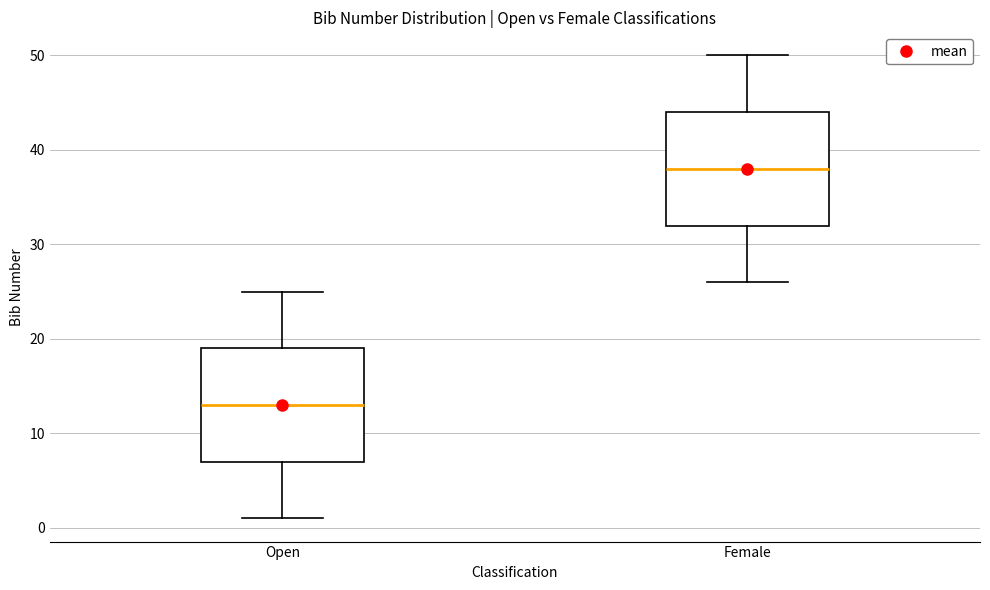

Reading left to right, read every box against the y-axis: the position of its median line, the range the box covers, and the ends of its whiskers. The values are not printed on the chart, so give them approximately, as read against the axis.

Open: median 13, box 7 to 19, whiskers 1 to 25
Female: median 38, box 32 to 44, whiskers 26 to 50